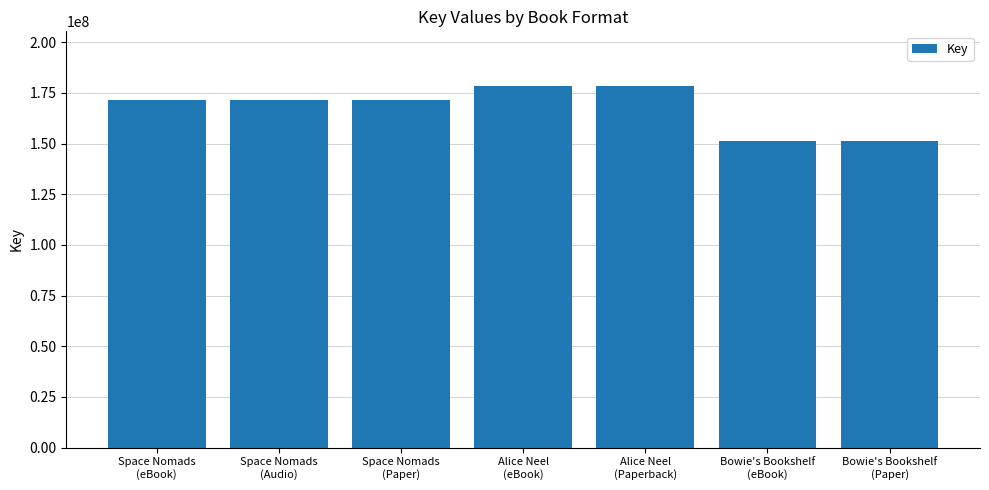

What is the average value?

167868770